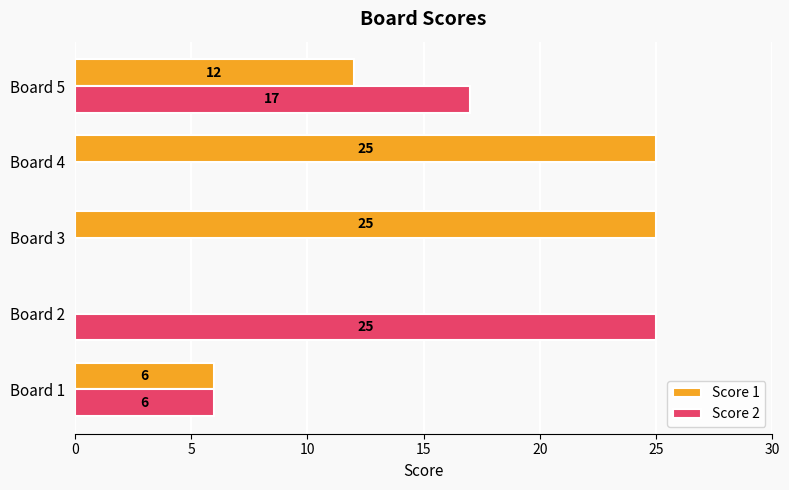

At which category is the sum across all series the highest?

Board 5